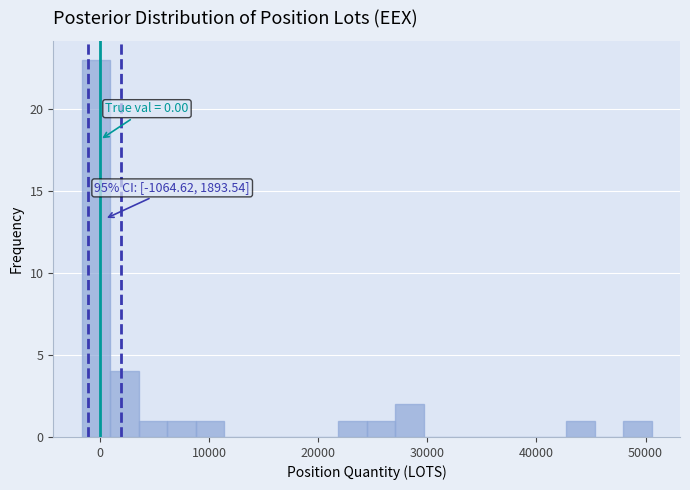

Read against the x-axis, roughly where is the centre of the tallest bar?

0